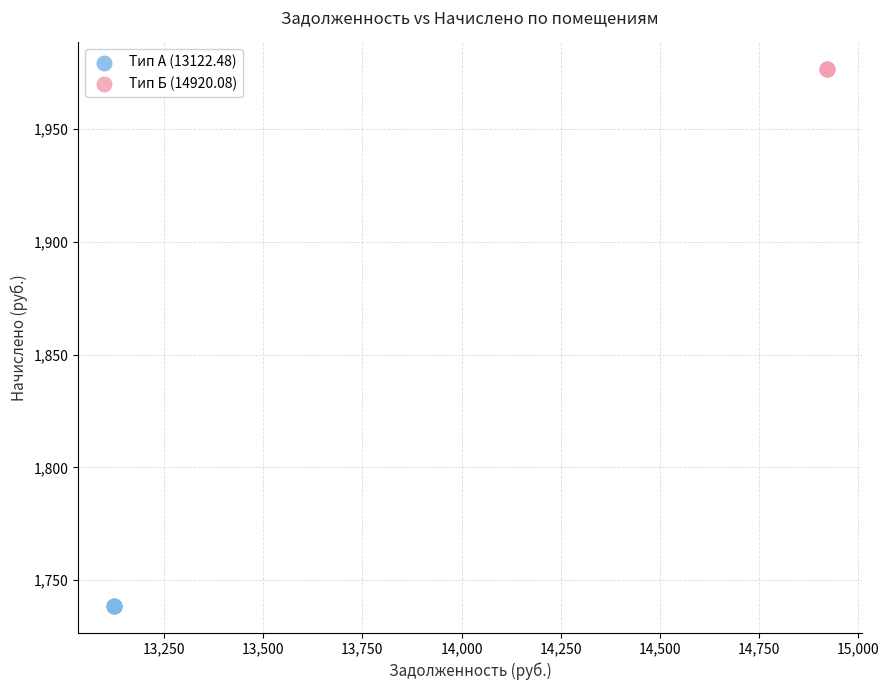

Which series contains the highest Y value?

Тип Б (14920.08)